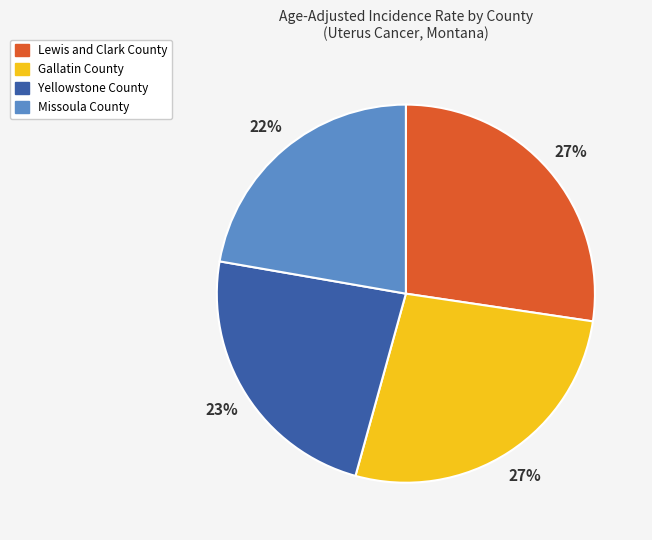

What percentage is the Missoula County slice, to the nearest percent?

22%